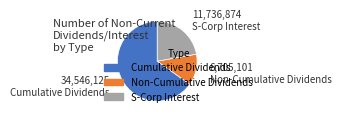

Which category has the biggest portion of the pie?

Cumulative Dividends